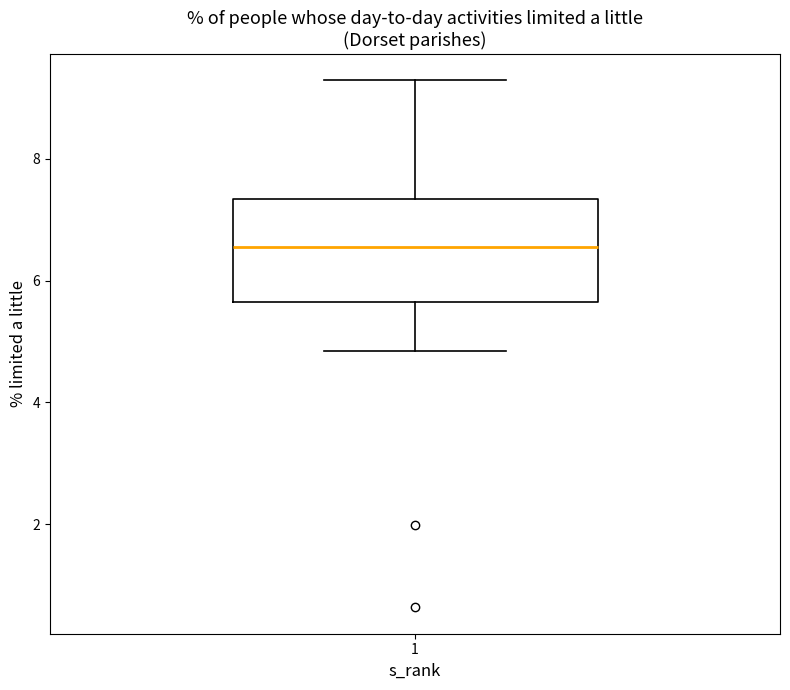

Where does the upper whisker of the box at x = 1 end on the y-axis? The values are not printed on the chart, so give them approximately, as read against the axis.

9.2